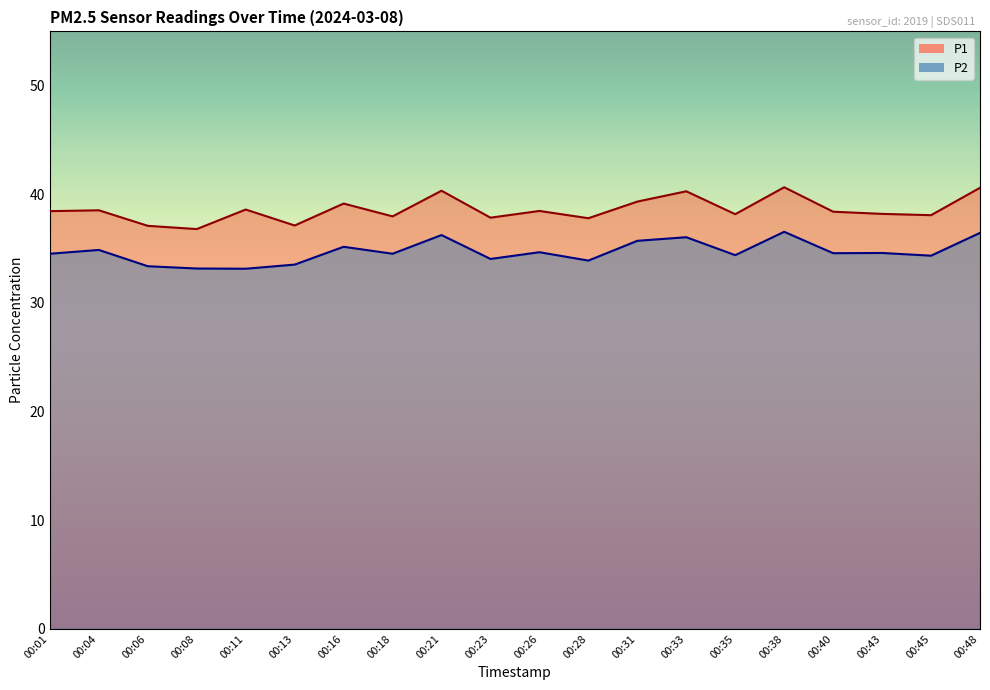

True or false: P1 and P2 cross at least once.

False